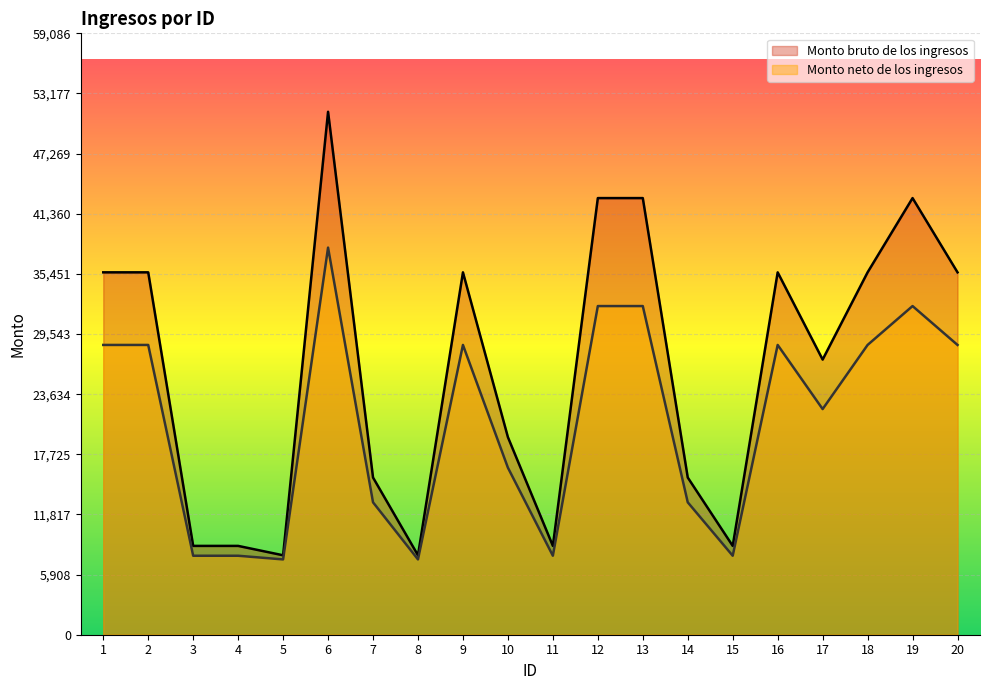

What is the highest value of the Monto bruto de los ingresos series?

51379.6